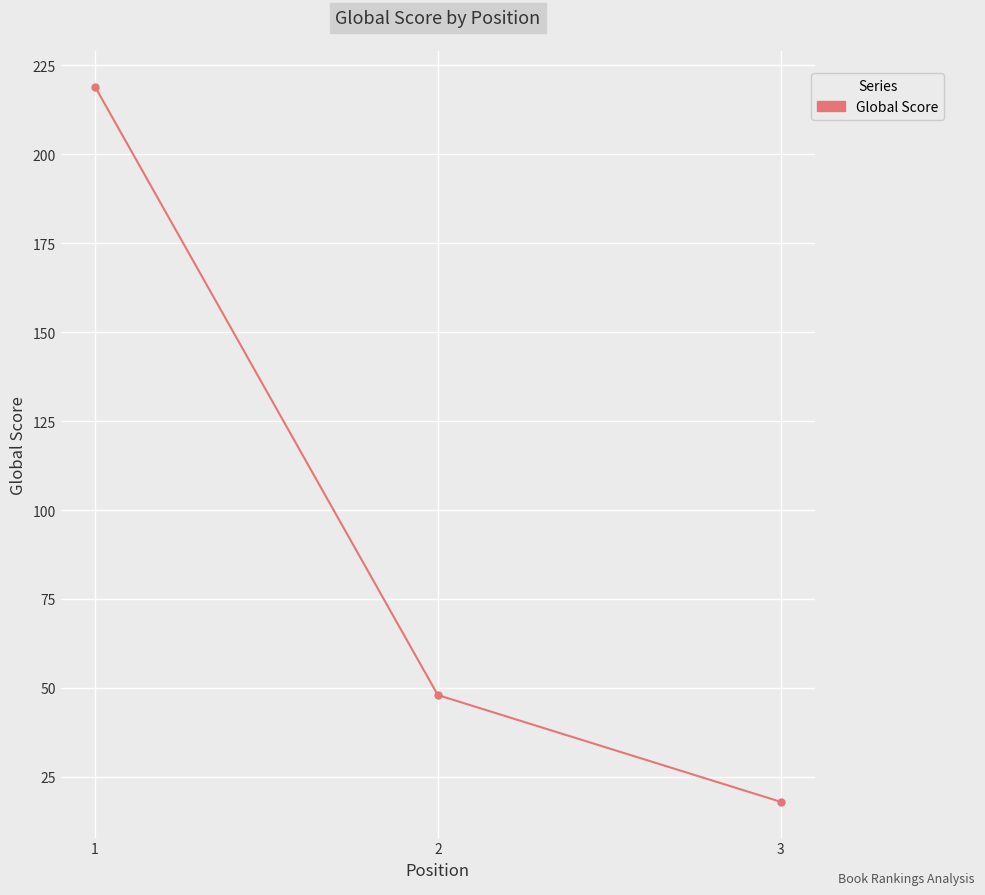

How many values are between 18 and 219?

3